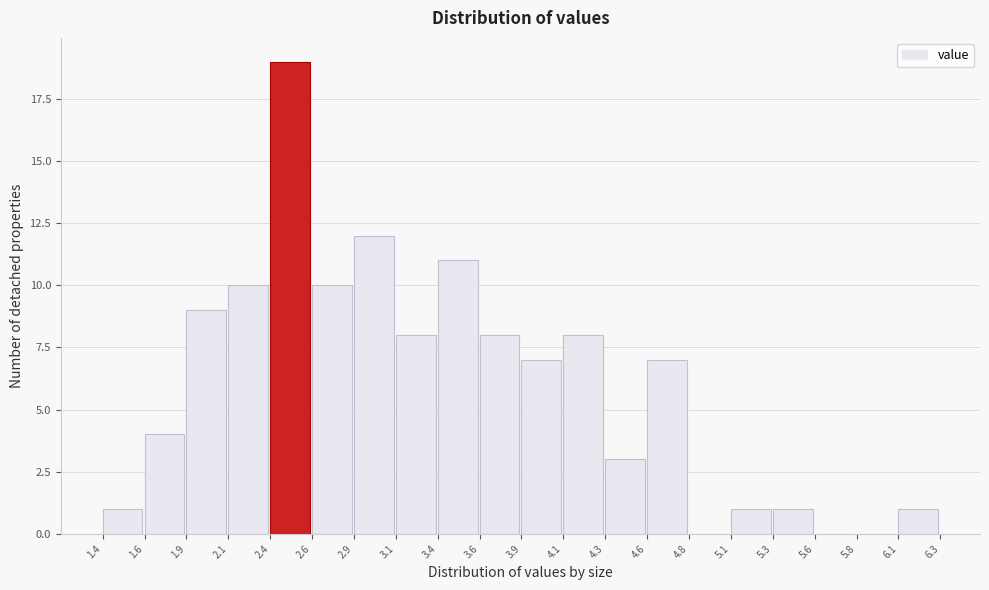

Over which range of the x-axis is the bar tallest?

2.4 to 2.6